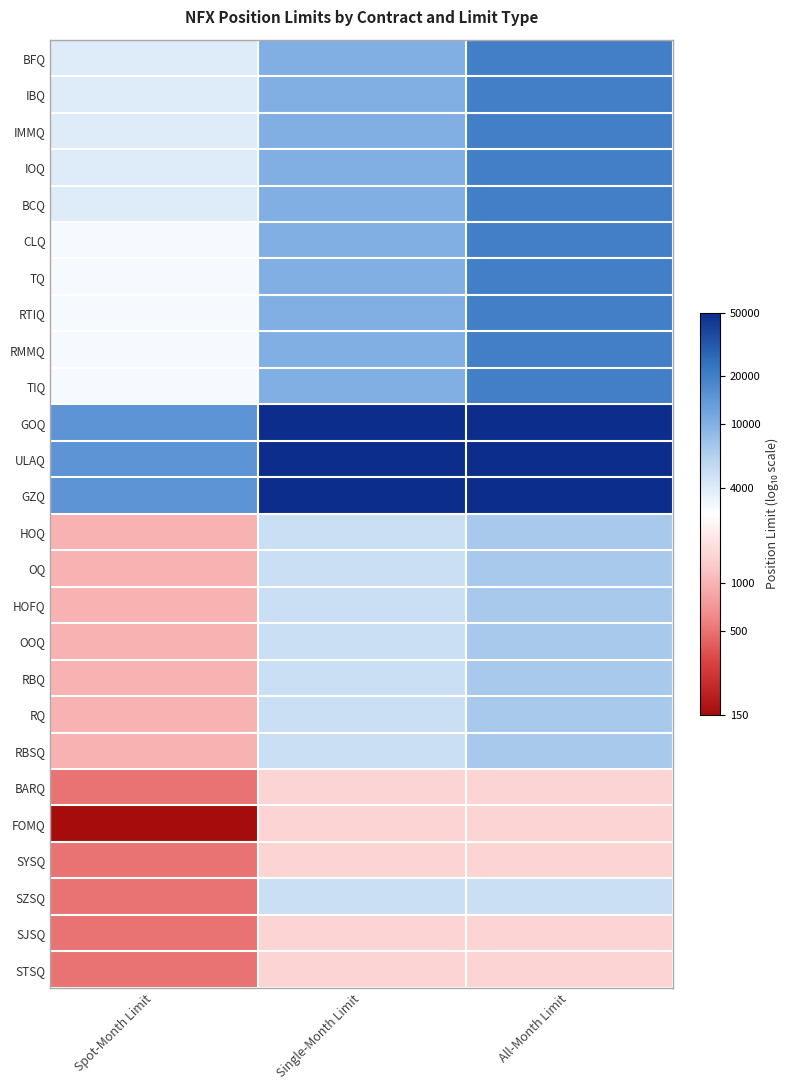

Between Spot-Month Limit and All-Month Limit, which is larger?

All-Month Limit